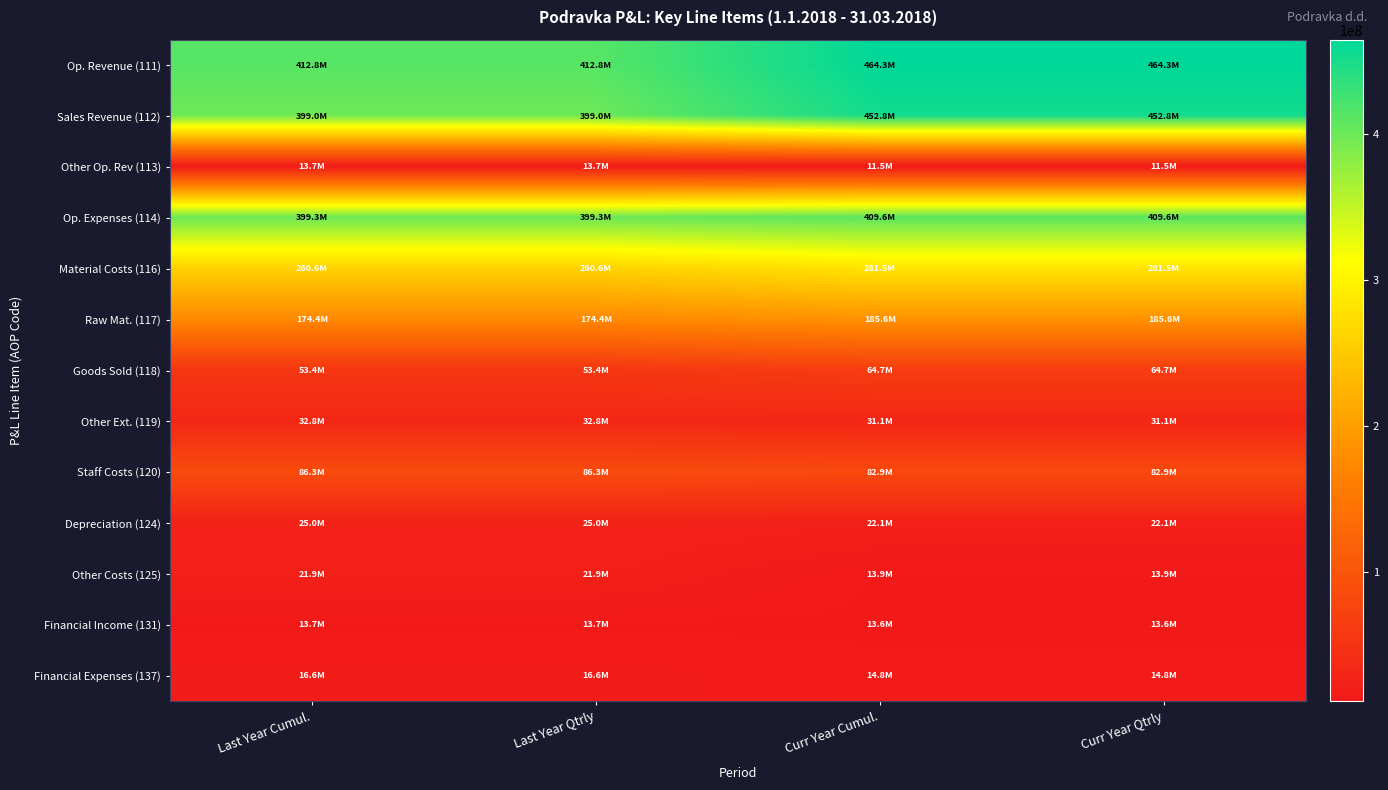

Rank the series at Last Year Qtrly from lowest to highest value.

Financial Income (131), Other Op. Rev (113), Financial Expenses (137), Other Costs (125), Depreciation (124), Other Ext. (119), Goods Sold (118), Staff Costs (120), Raw Mat. (117), Material Costs (116), Sales Revenue (112), Op. Expenses (114), Op. Revenue (111)